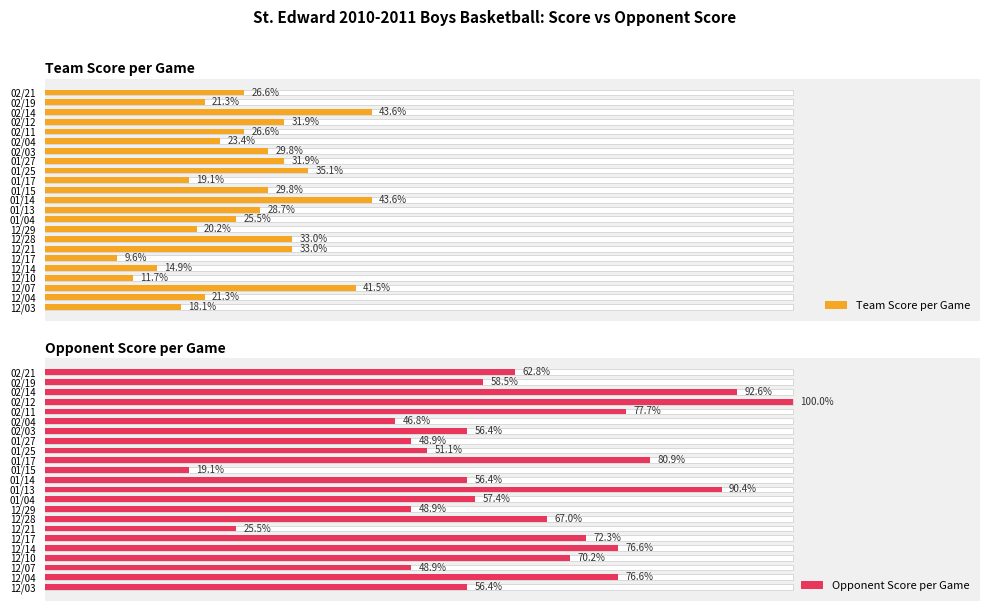

Is the value of Opponent Score per Game at 12/03 greater than the value of Team Score per Game at 12/17?

Yes